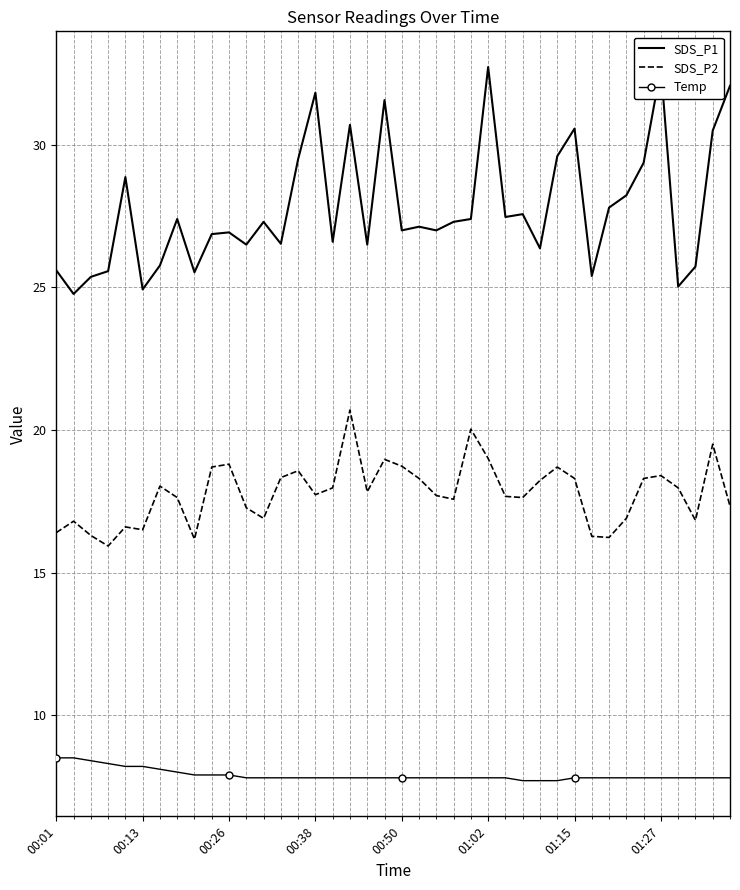

True or false: SDS_P2 and Temp cross at least once.

False